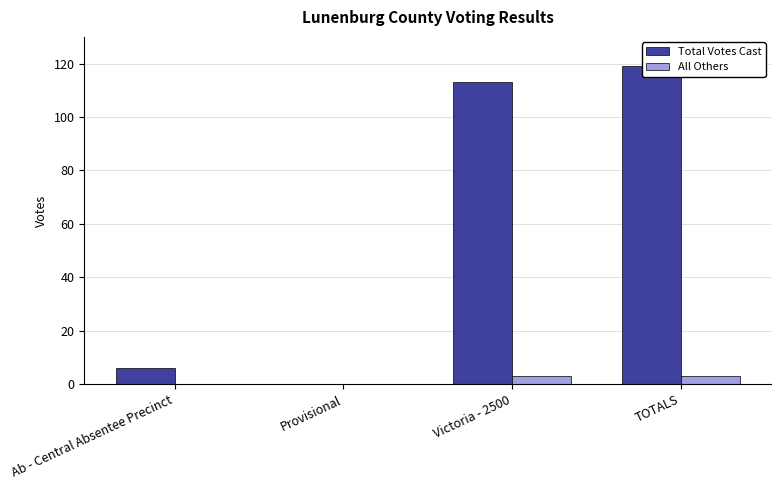

How many bars are there in total?

8